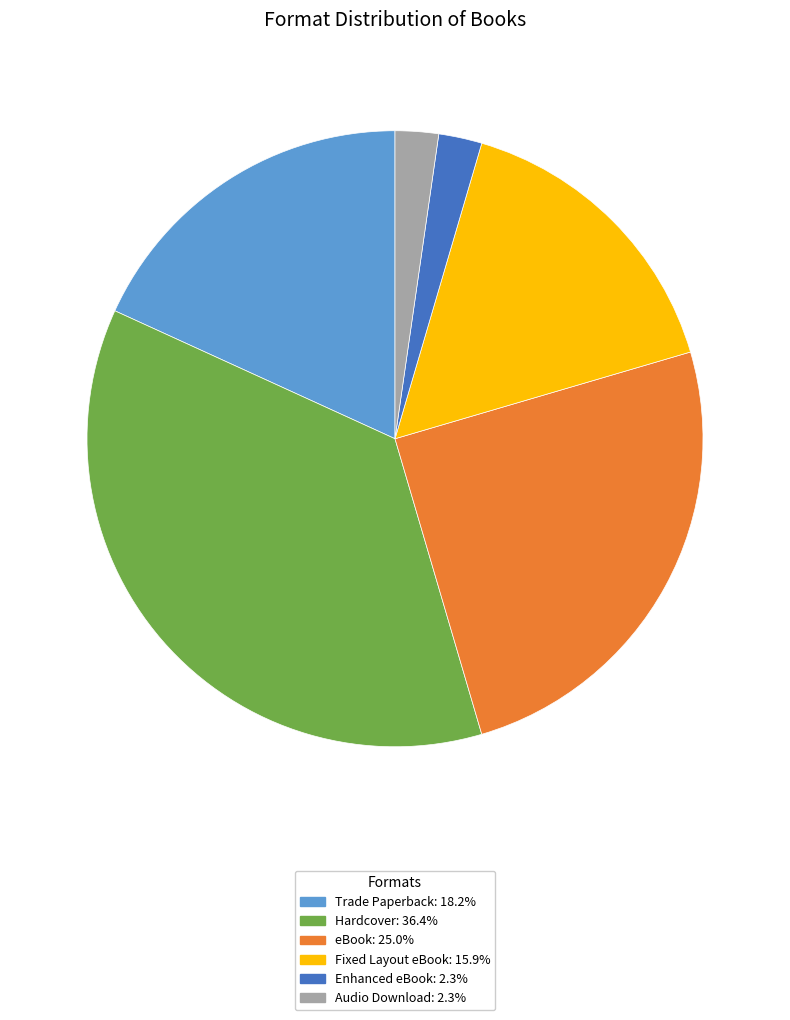

Combined, do Hardcover and Fixed Layout eBook account for over 50%?

Yes